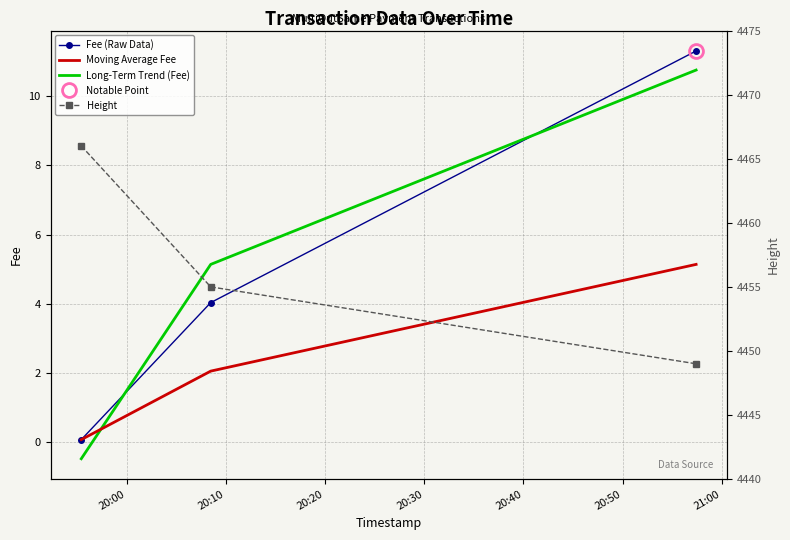

What is the lowest value of the Long-Term Trend (Fee) series?

-0.5